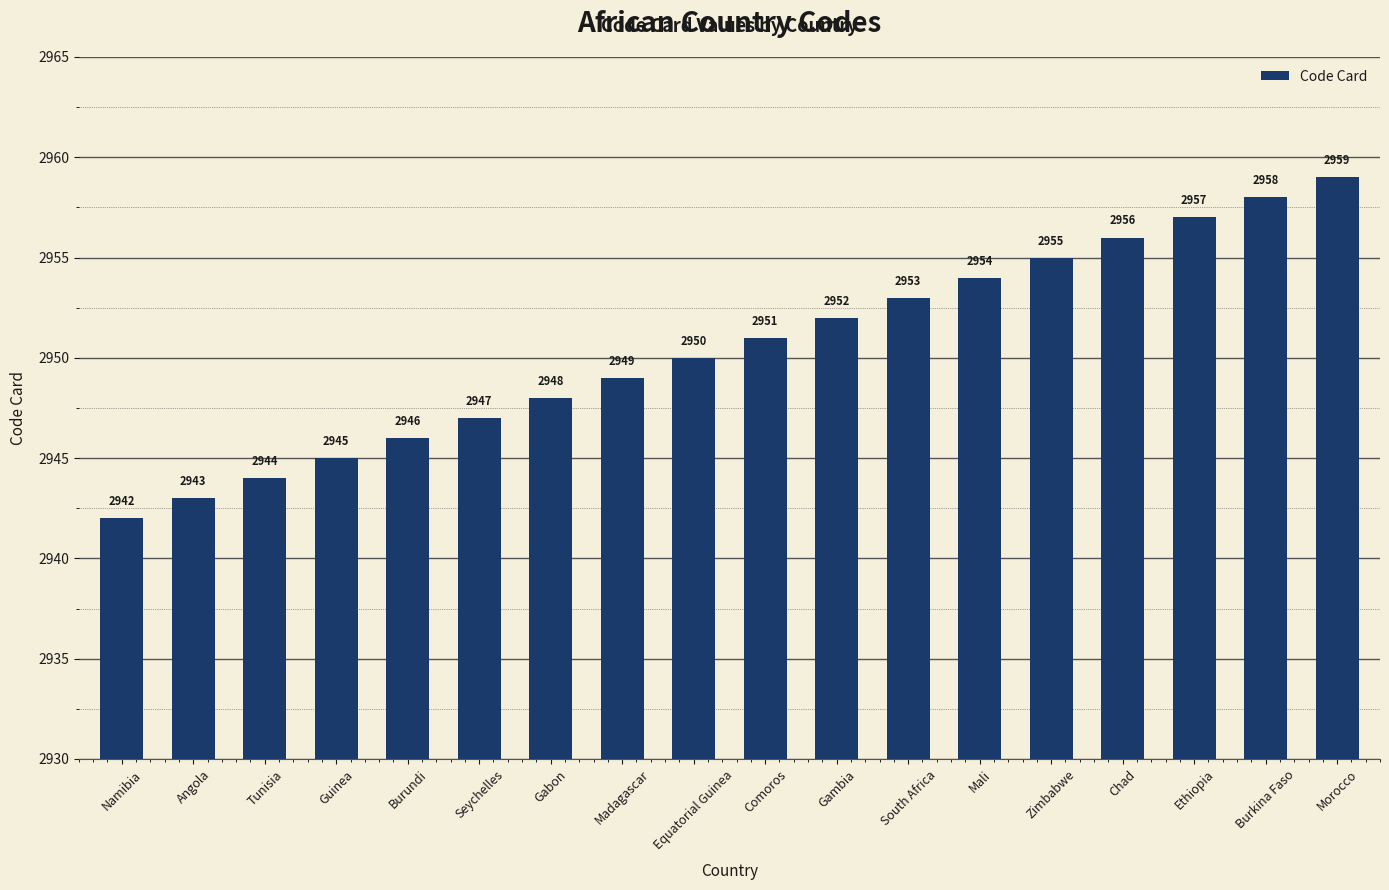

Reading right to left, transcribe all the data shown in this chart.

Morocco=2959	Burkina Faso=2958	Ethiopia=2957	Chad=2956	Zimbabwe=2955	Mali=2954	South Africa=2953	Gambia=2952	Comoros=2951	Equatorial Guinea=2950	Madagascar=2949	Gabon=2948	Seychelles=2947	Burundi=2946	Guinea=2945	Tunisia=2944	Angola=2943	Namibia=2942